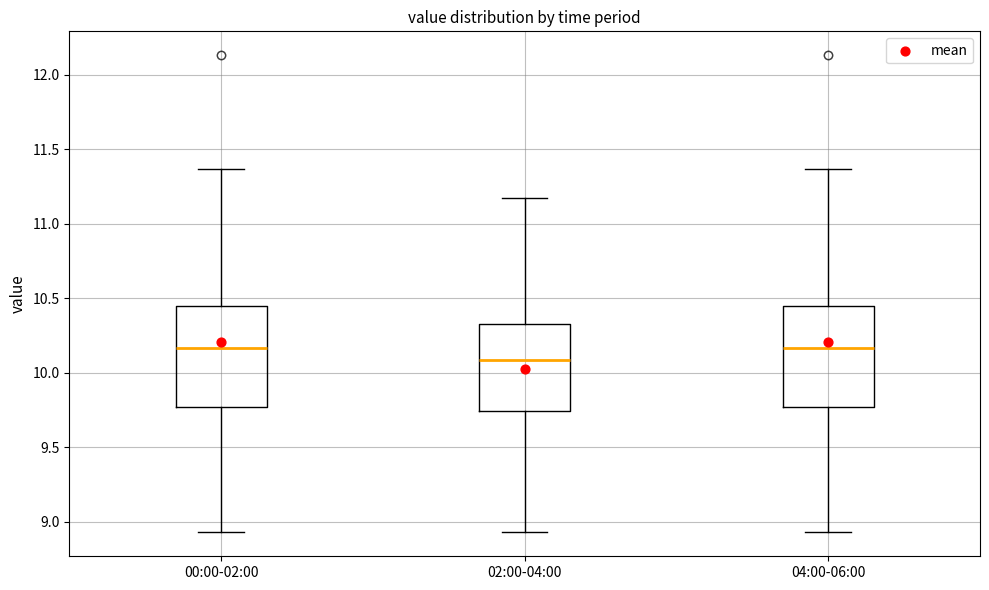

Which box's median line is the lowest?

02:00-04:00